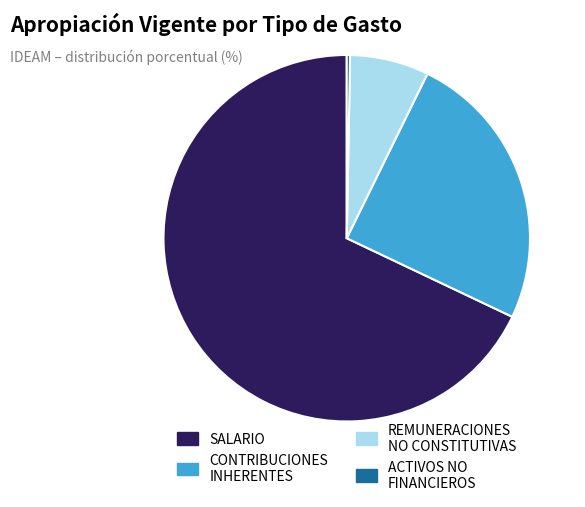

How many segments does this pie chart have?

4